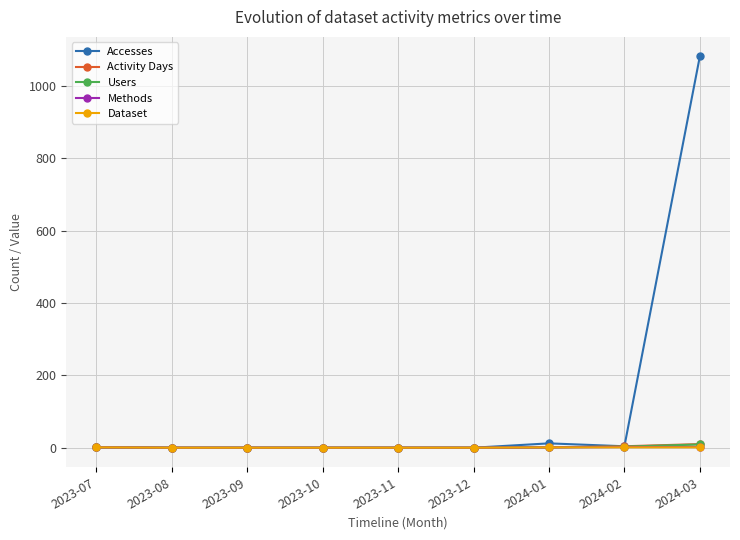

What is the value of the Dataset point at the 9th from the left?

1